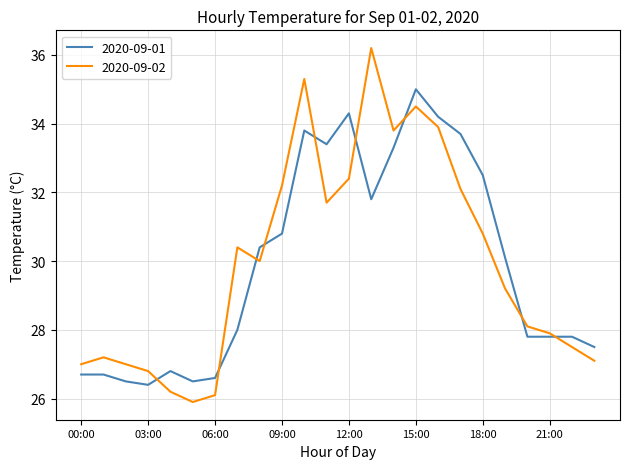

Which series has the largest range (max minus min)?

2020-09-02